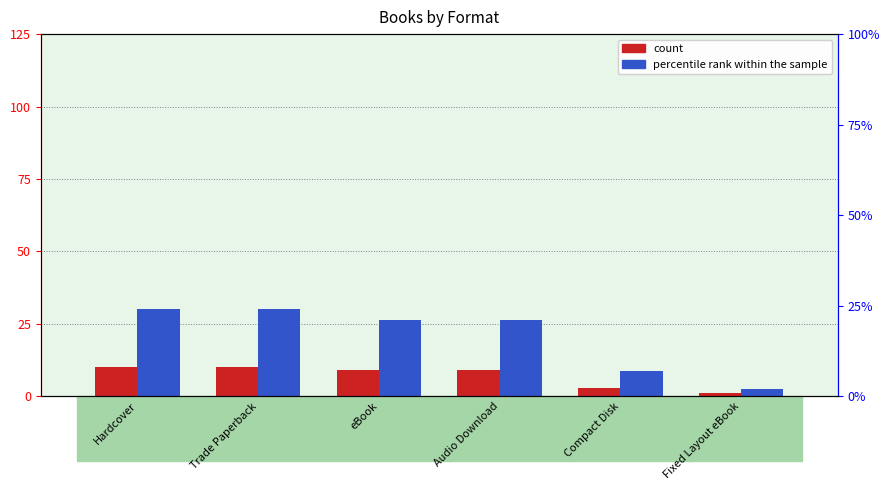

How many bars are there in each group?

2